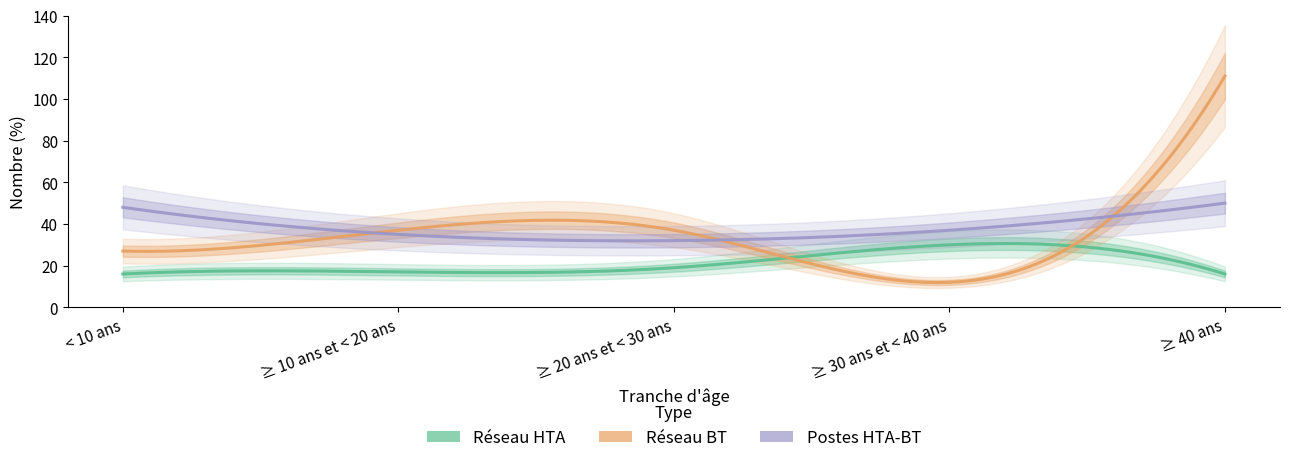

What is the average value of the Réseau HTA series?

20